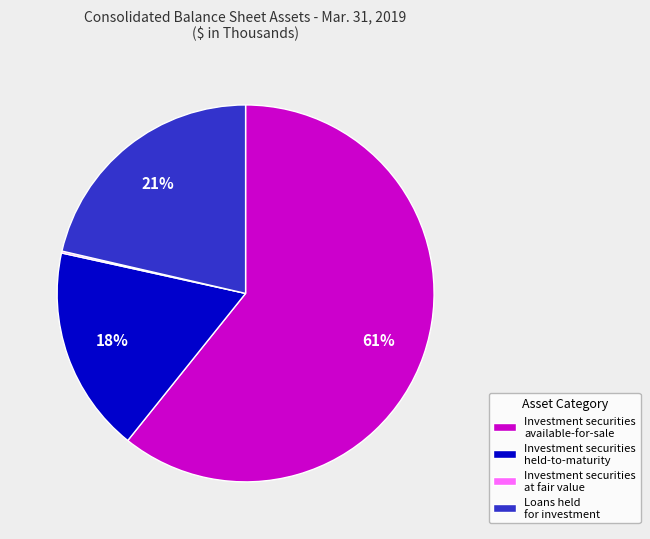

What is the largest slice in the pie chart?

Investment securities available-for-sale